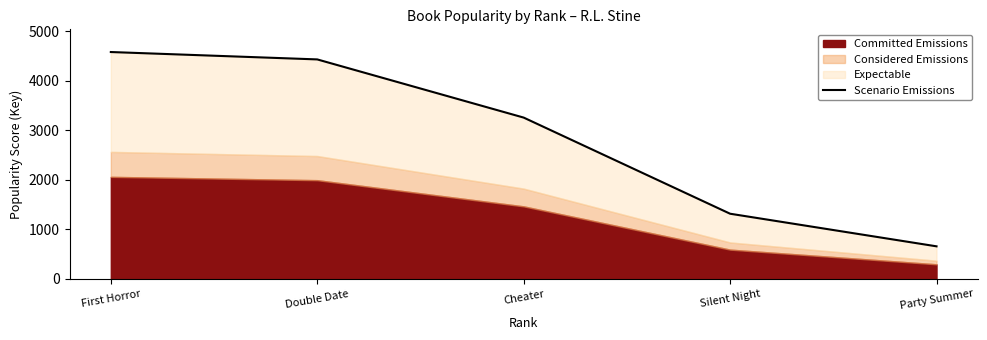

What is the approximate value at Party Summer, to the nearest 100?

700